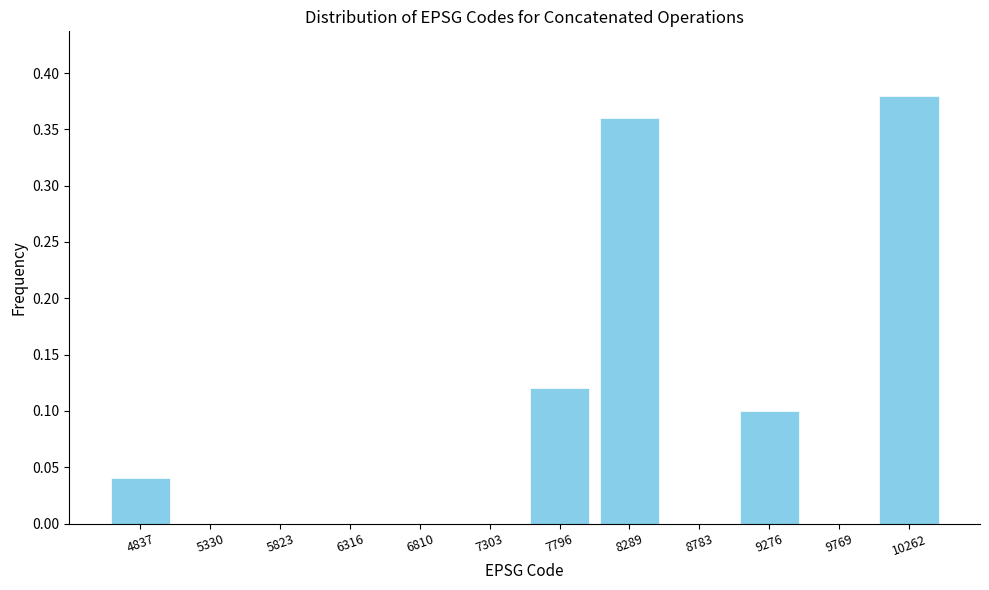

Between 7796 and 5823, which is larger?

7796